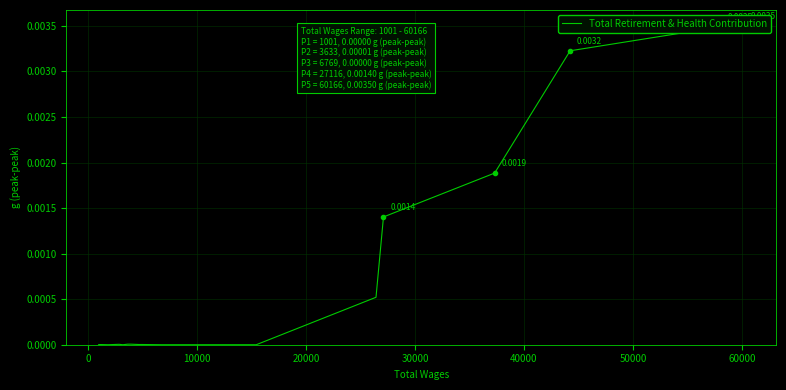

Where is the first local minimum?

10000